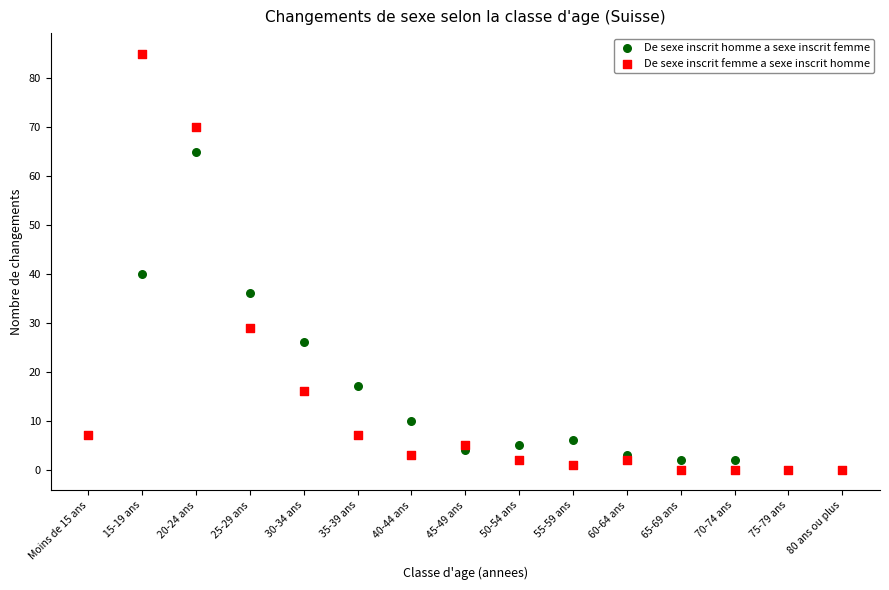

In the De sexe inscrit homme a sexe inscrit femme series, what Y value is closest to 32?

36